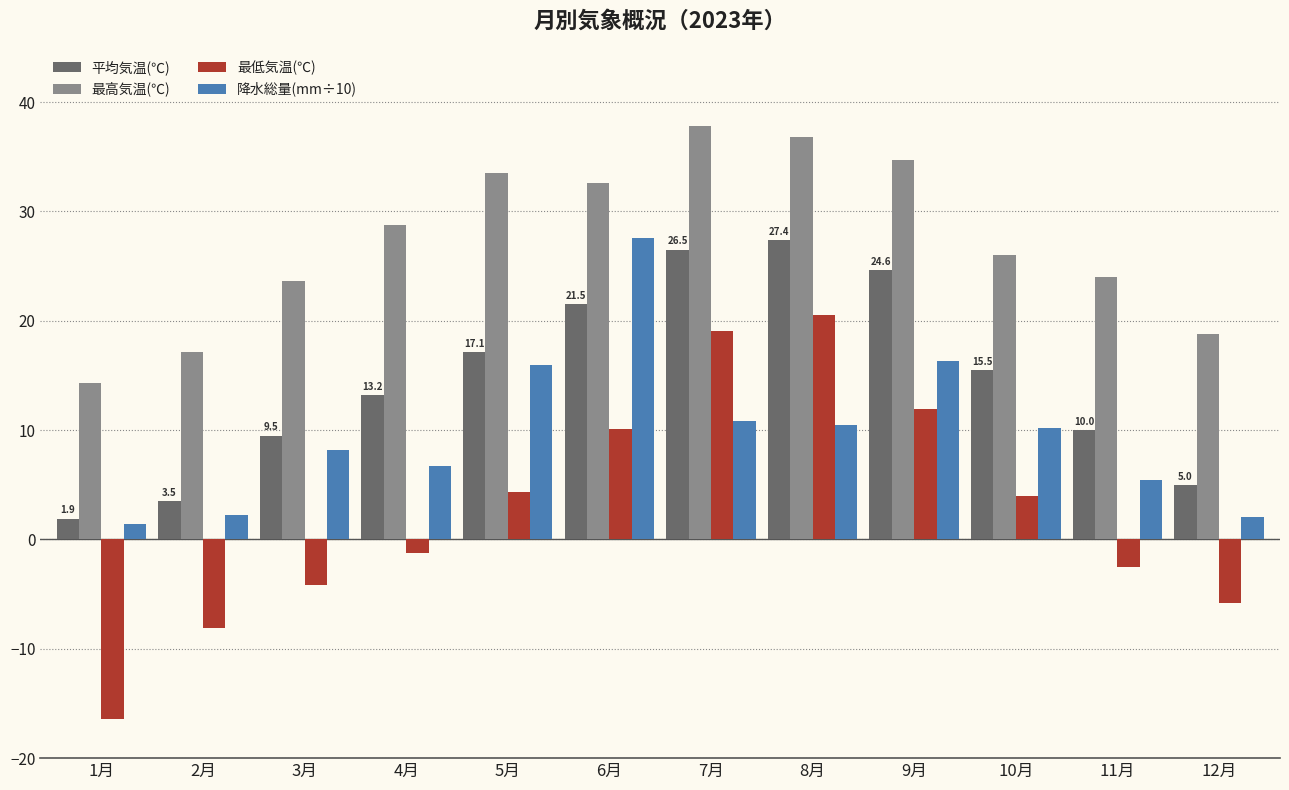

Rank the series by their average value, from lowest to highest.

最低気温(℃), 降水総量(mm÷10), 平均気温(℃), 最高気温(℃)